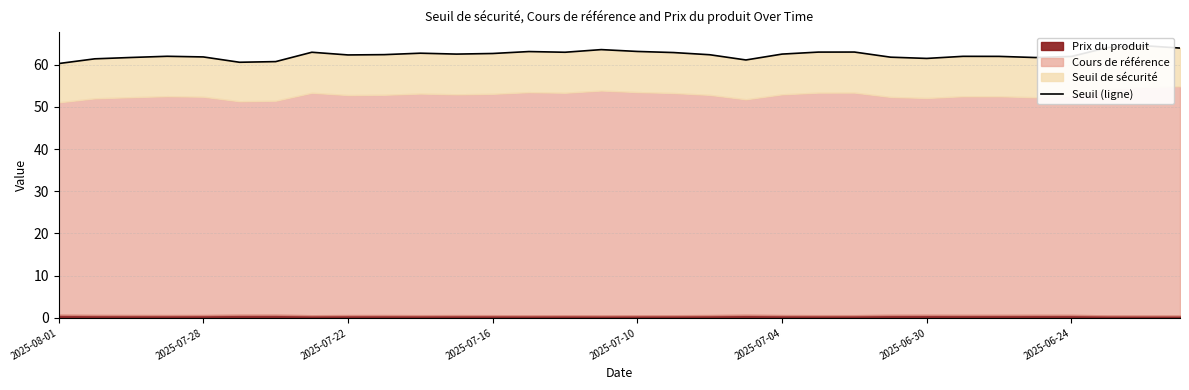

What is the difference between the maximum and minimum values?

4.2